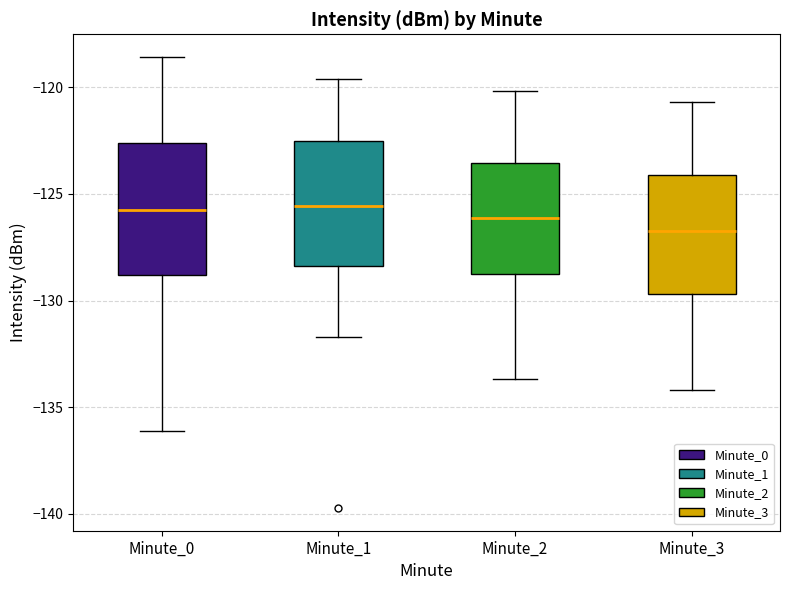

Where does the upper whisker of the box for Minute_0 end on the y-axis? The values are not printed on the chart, so give them approximately, as read against the axis.

-118.5